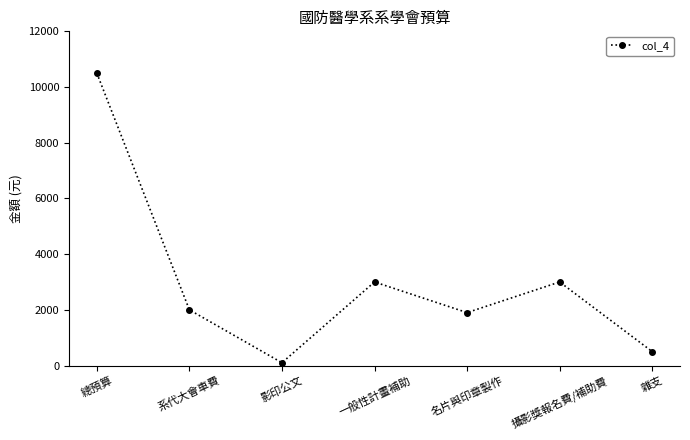

True or false: the data shows 500 at 雜支.

True